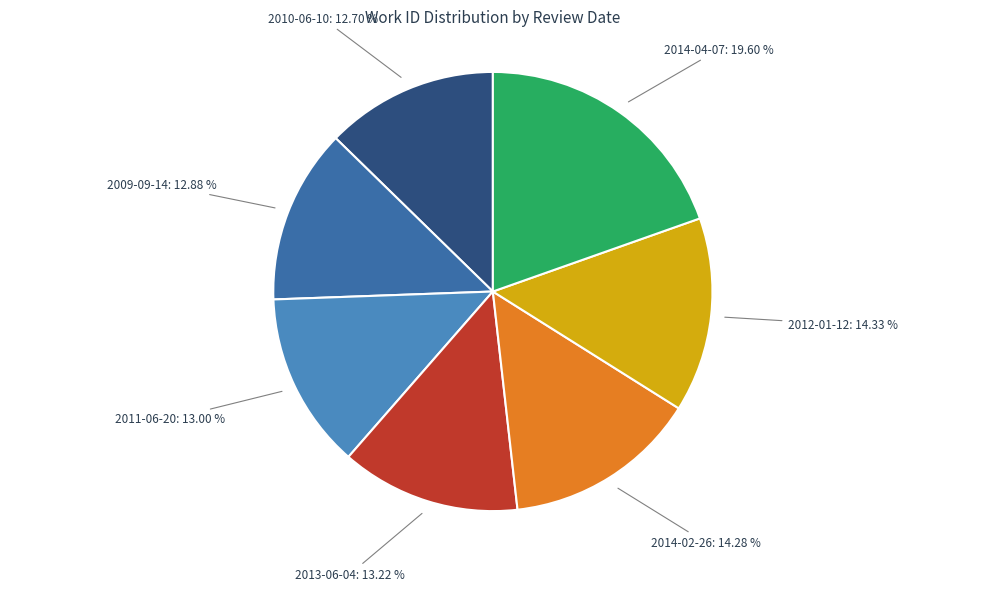

Is it true that 2014-04-07 is 7% of the pie?

False